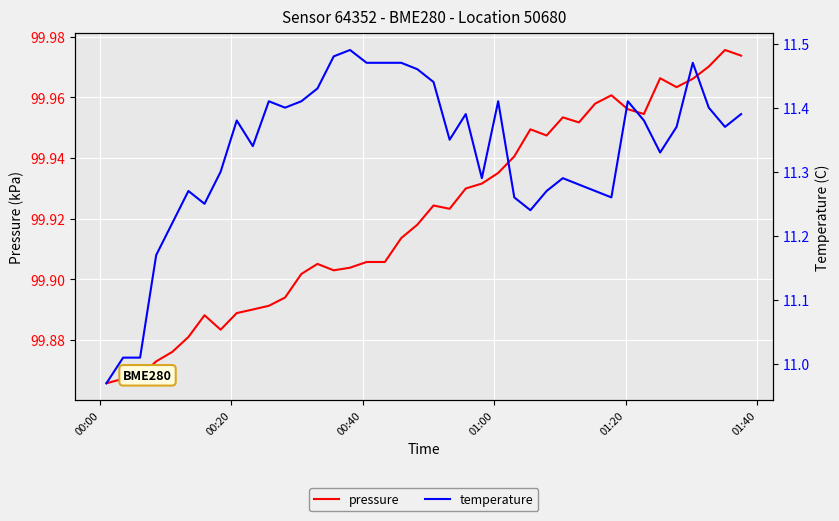

What is the lowest value of the temperature series?

11.0